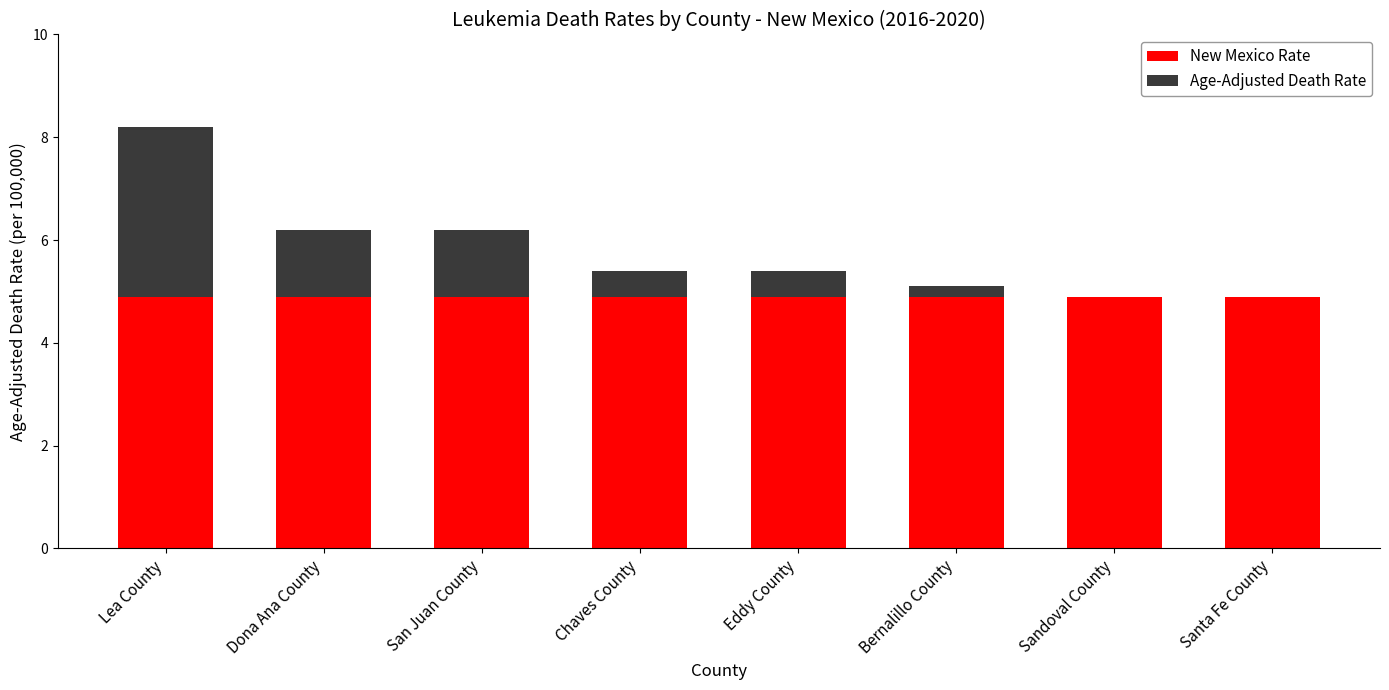

What is the highest value of the New Mexico Rate series?

4.9